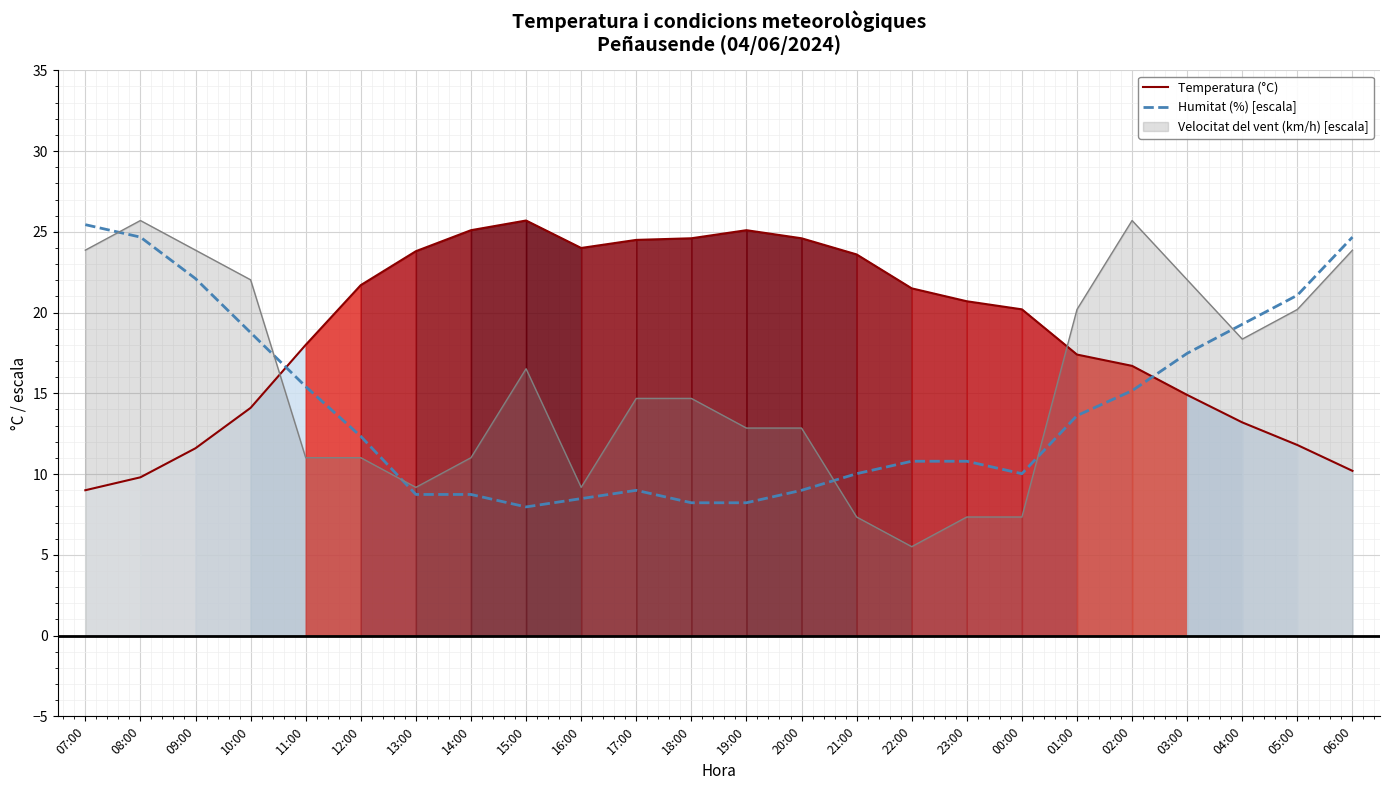

What is the label of the 12th point from the right?

19:00